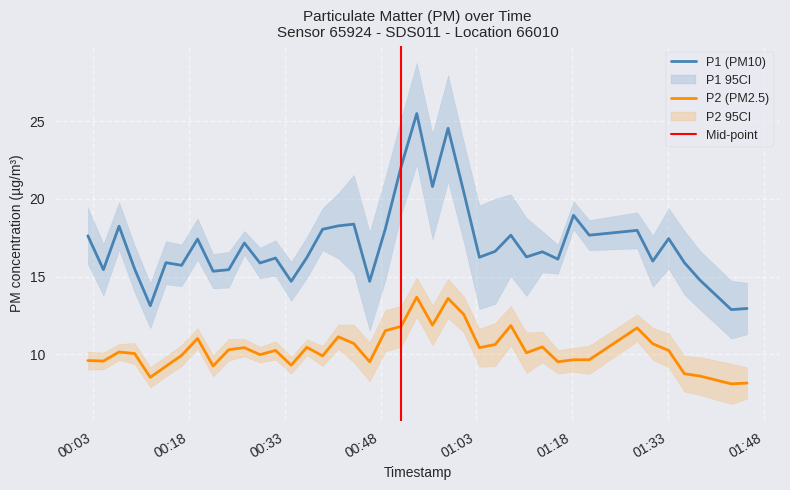

What is the lowest value of the P2 (PM2.5) series?

8.1